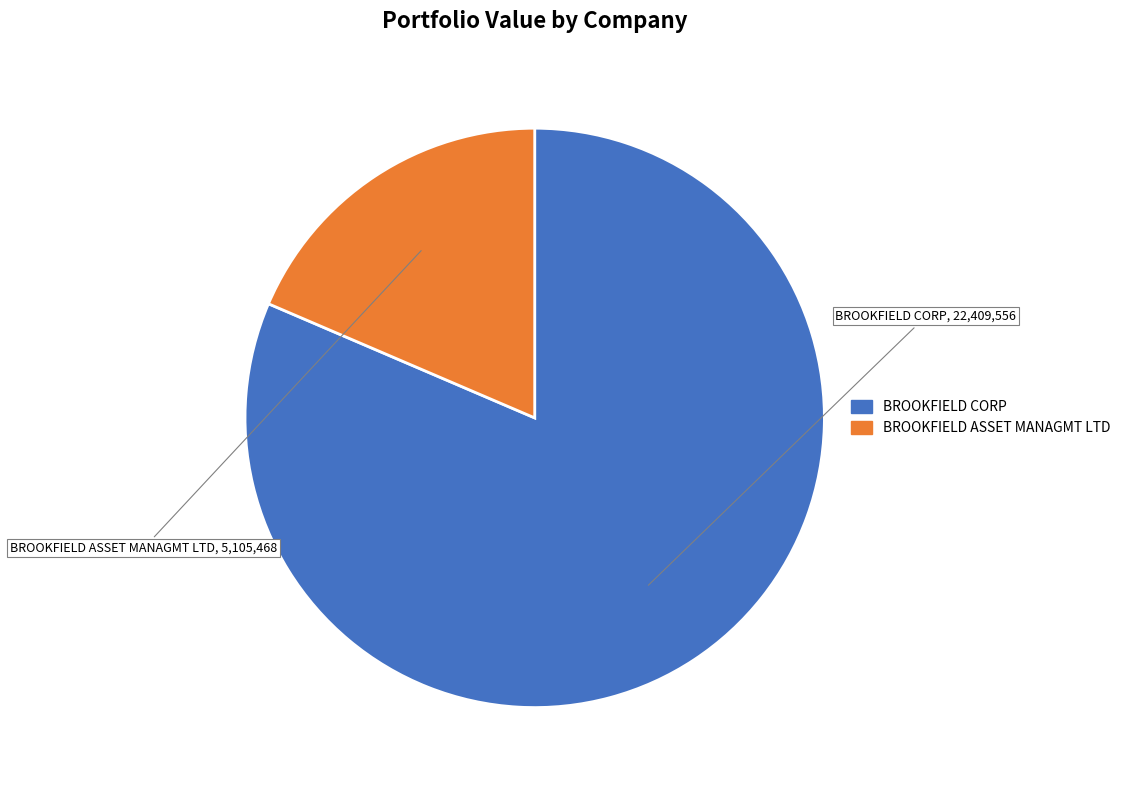

Combined, do BROOKFIELD ASSET MANAGMT LTD and BROOKFIELD CORP account for over 50%?

Yes